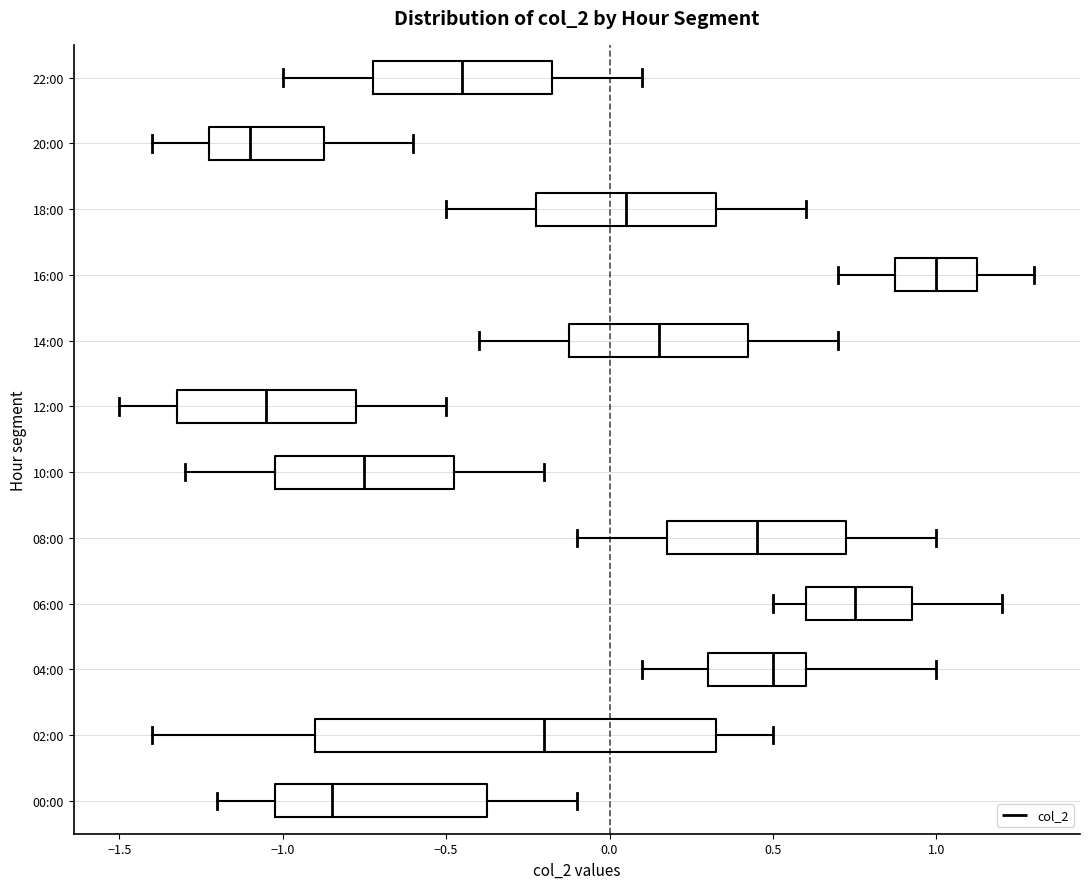

Reading bottom to top, read every box against the x-axis: the position of its median line, the range the box covers, and the ends of its whiskers. The values are not printed on the chart, so give them approximately, as read against the axis.

00:00: median -0.85, box -1.00 to -0.35, whiskers -1.20 to -0.10
02:00: median -0.20, box -0.90 to 0.35, whiskers -1.40 to 0.50
04:00: median 0.50, box 0.30 to 0.60, whiskers 0.10 to 1.00
06:00: median 0.75, box 0.60 to 0.95, whiskers 0.50 to 1.20
08:00: median 0.45, box 0.20 to 0.75, whiskers -0.10 to 1.00
10:00: median -0.75, box -1.00 to -0.45, whiskers -1.30 to -0.20
12:00: median -1.05, box -1.30 to -0.75, whiskers -1.50 to -0.50
14:00: median 0.15, box -0.10 to 0.45, whiskers -0.40 to 0.70
16:00: median 1.00, box 0.90 to 1.15, whiskers 0.70 to 1.30
18:00: median 0.05, box -0.20 to 0.35, whiskers -0.50 to 0.60
20:00: median -1.10, box -1.20 to -0.85, whiskers -1.40 to -0.60
22:00: median -0.45, box -0.70 to -0.15, whiskers -1.00 to 0.10